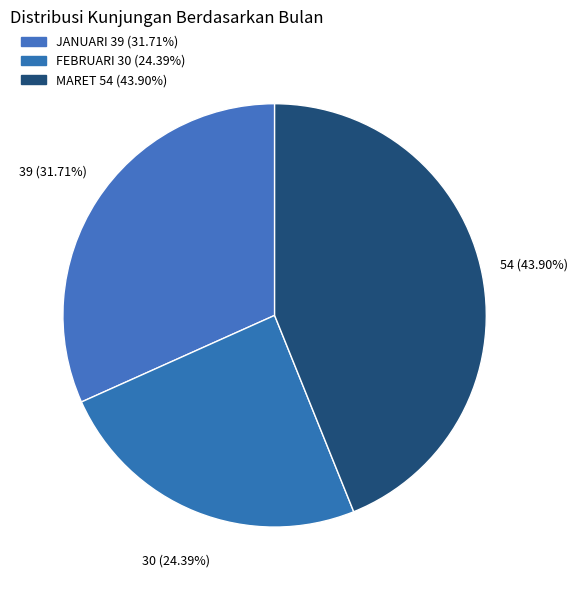

Which slice is the smallest?

FEBRUARI